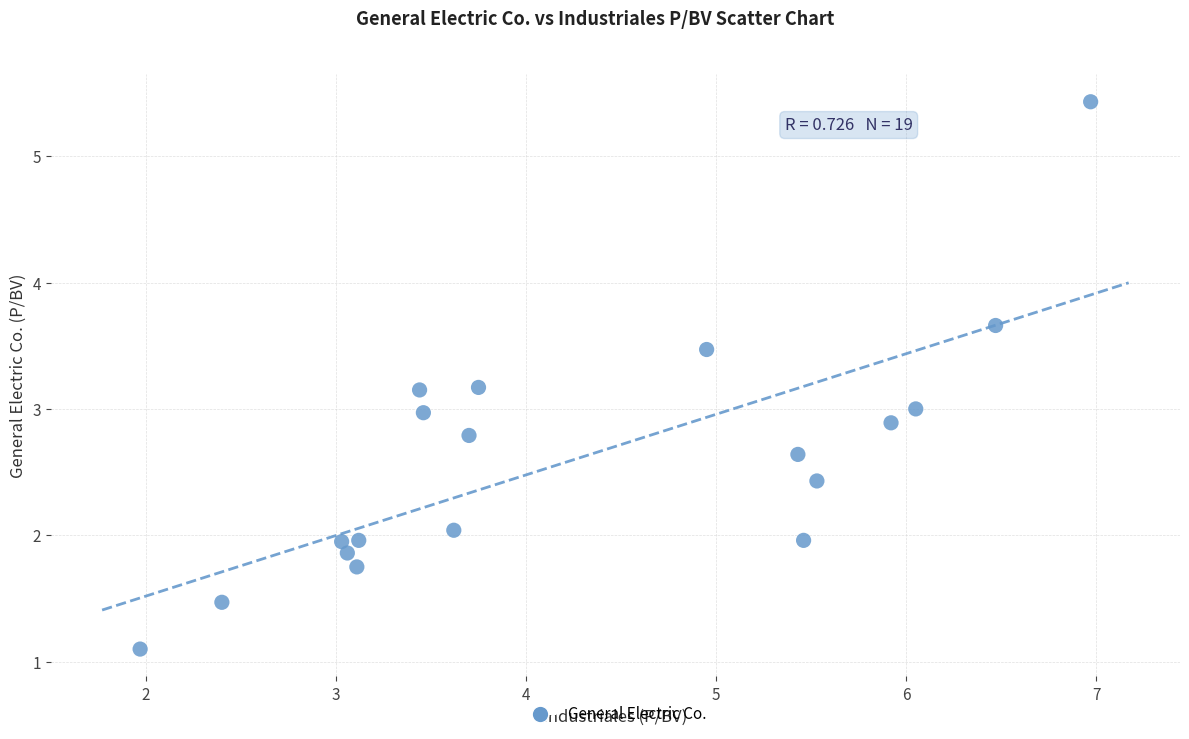

What is the range of X values (max minus min)?

5.0